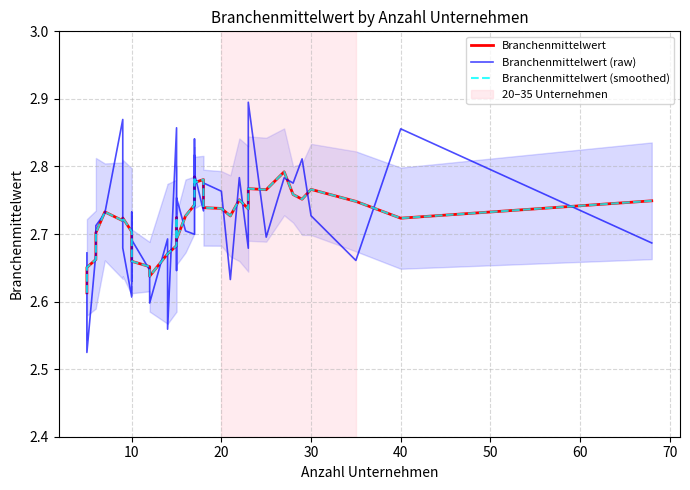

Which series ends up on top after the final intersection of Branchenmittelwert (smoothed) and Branchenmittelwert (raw)?

Branchenmittelwert (smoothed)